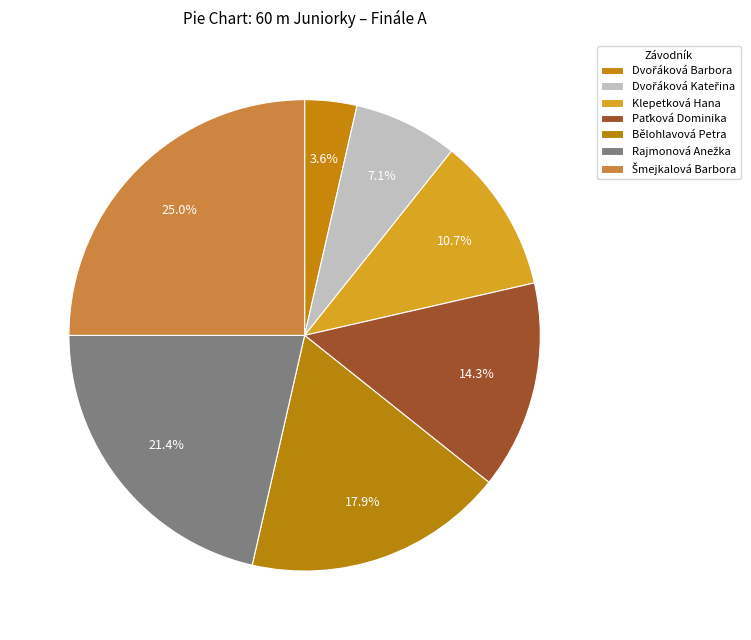

How many segments does this pie chart have?

7